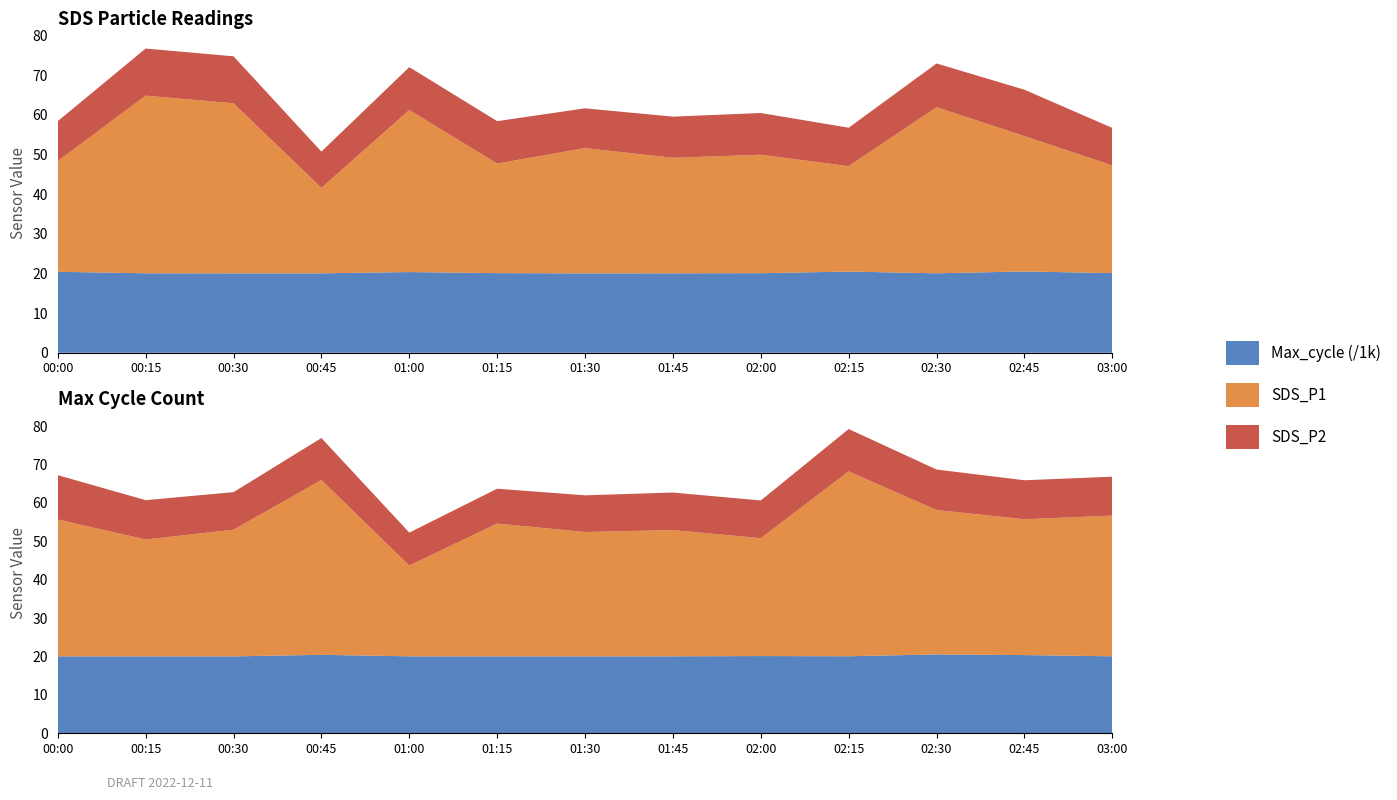

Reading left to right, what are all the values shown in this chart?

SDS_P1: 00:00=27.9	00:15=44.8	00:30=42.9	00:45=21.6	01:00=40.9	01:15=27.6	01:30=31.6	01:45=29.1	02:00=29.9	02:15=26.6	02:30=41.9	02:45=34.1	03:00=27.2
SDS_P2: 00:00=10.1	00:15=11.9	00:30=11.8	00:45=9.2	01:00=10.8	01:15=10.7	01:30=10.0	01:45=10.4	02:00=10.5	02:15=9.7	02:30=11.0	02:45=11.7	03:00=9.4
Max_cycle: 00:00=20420.0	00:15=20049.0	00:30=20038.0	00:45=20040.0	01:00=20358.0	01:15=20087.0	01:30=20030.0	01:45=20045.0	02:00=20071.0	02:15=20481.0	02:30=20041.0	02:45=20513.0	03:00=20091.0